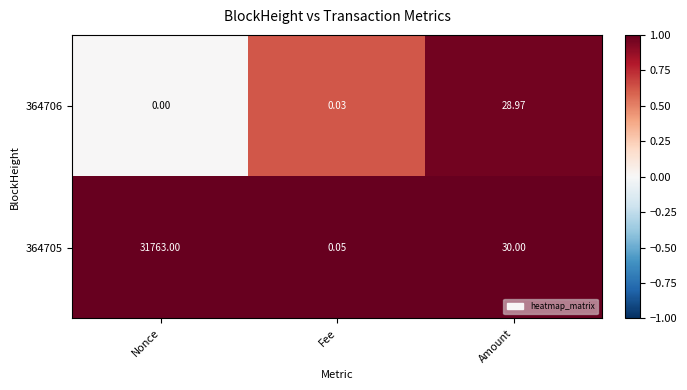

Where is 364706 nearest to the value 14?

Fee